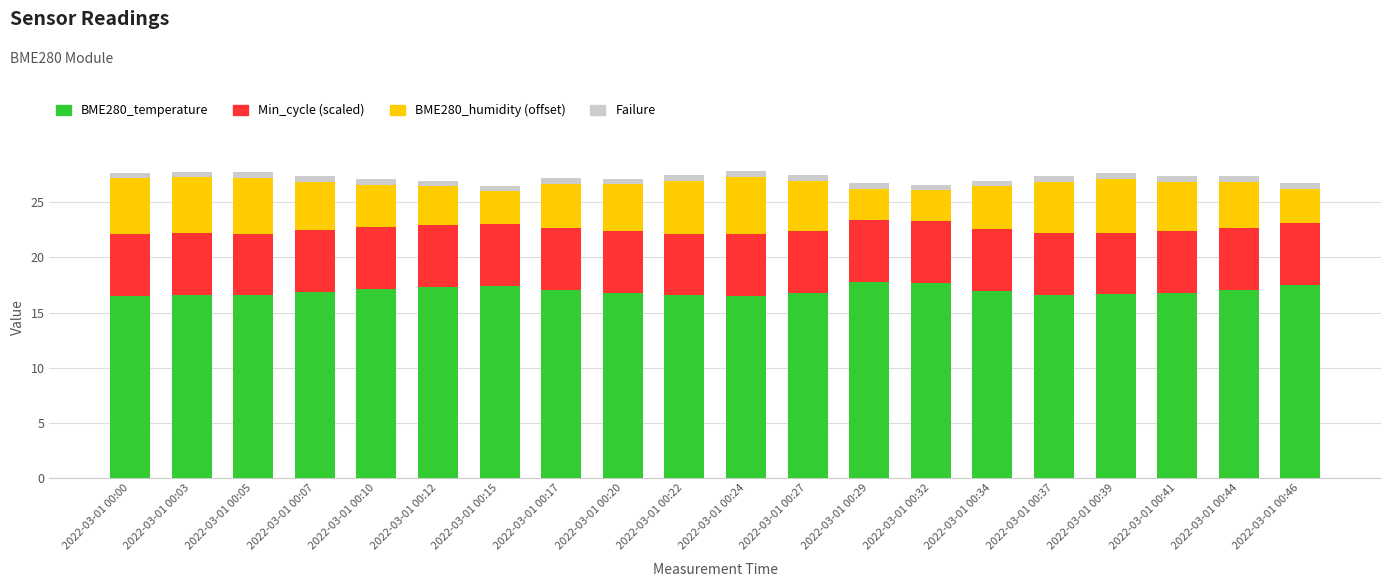

Is it true that BME280_temperature equals 17.4 at 2022-03-01 00:15?

True